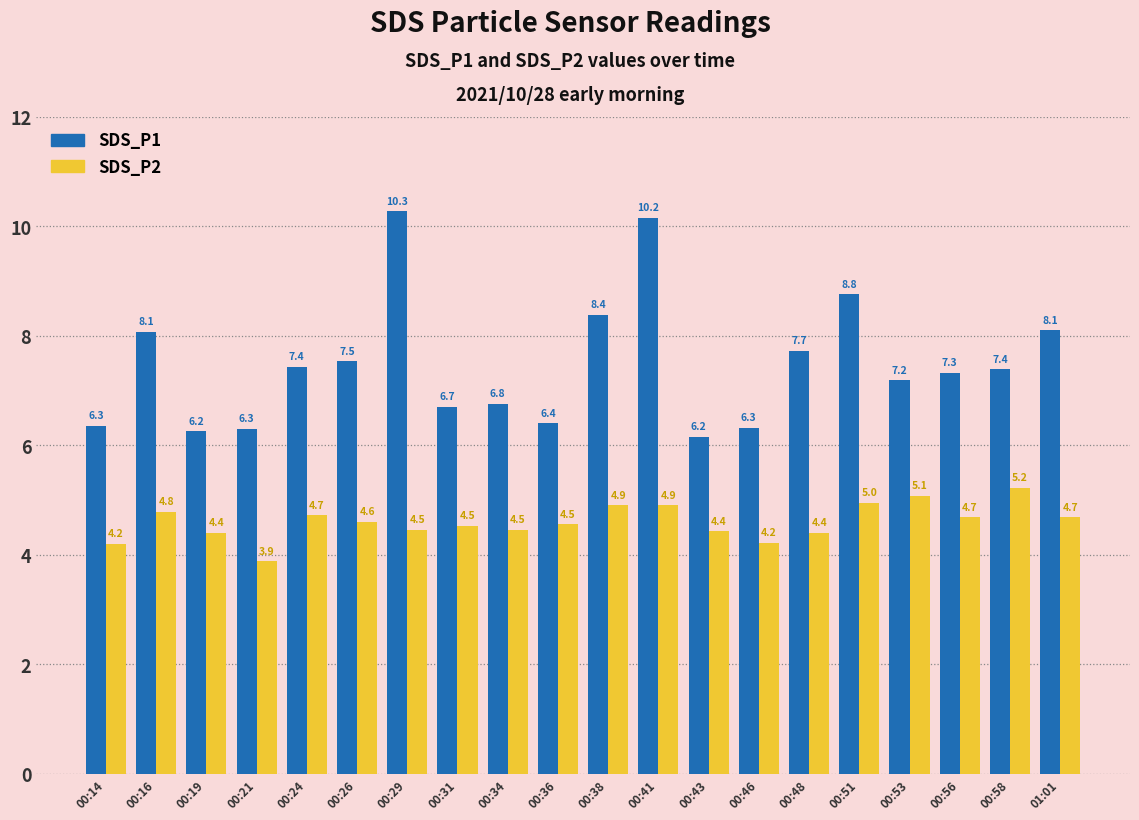

What is the label of the 19th bar from the right?

00:16